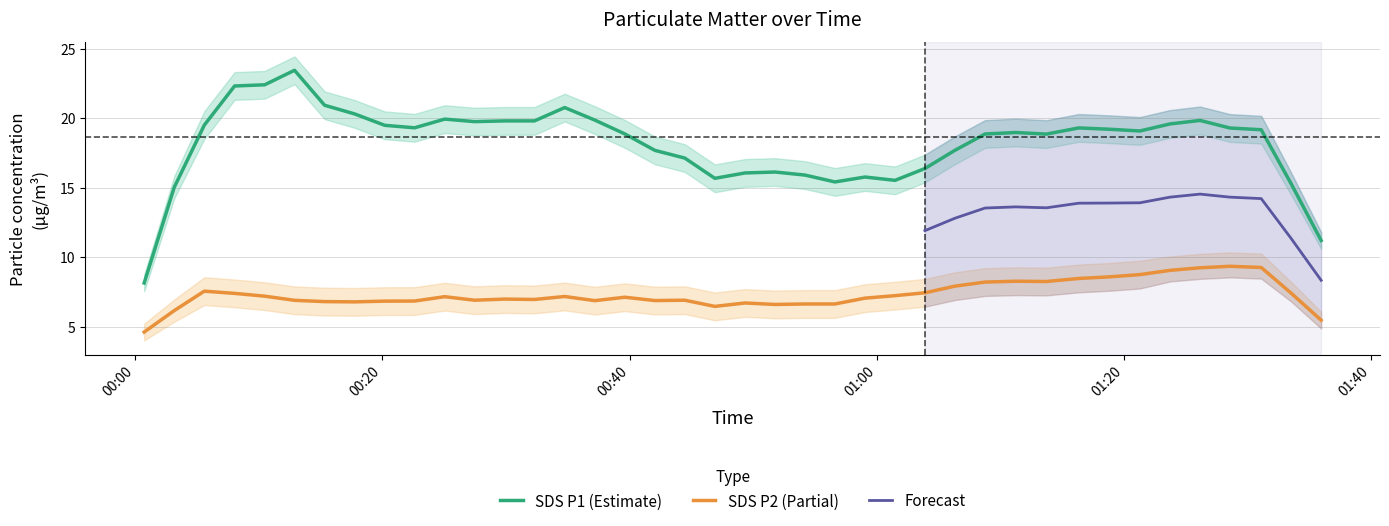

Where is the first local minimum for SDS_P1_upper?

2